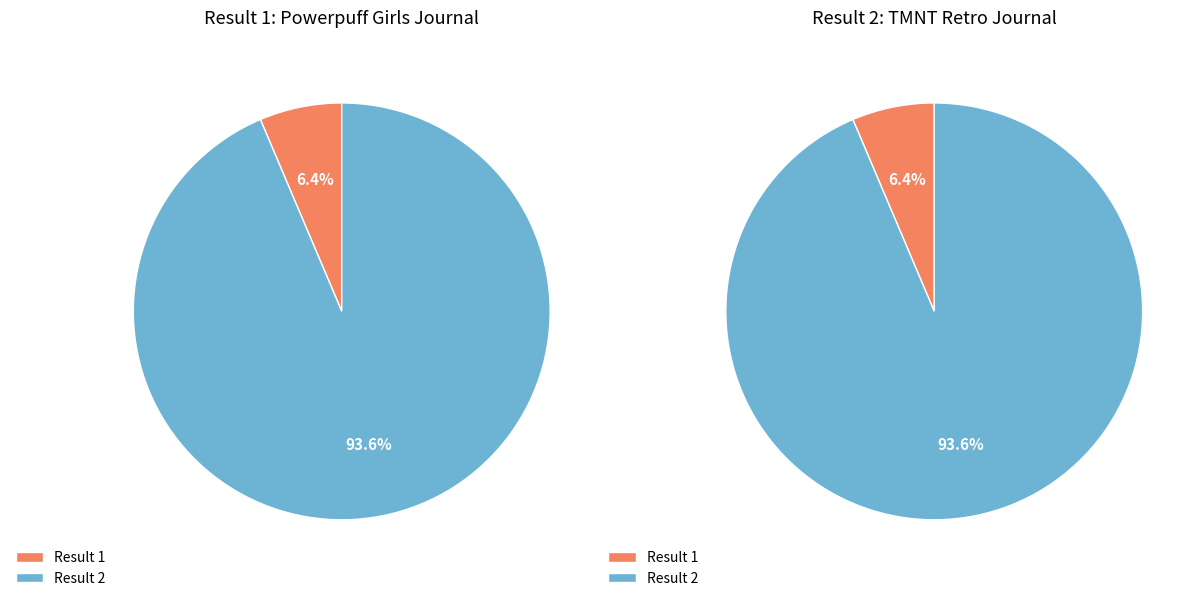

What percentage is the 2 slice, to the nearest percent?

94%